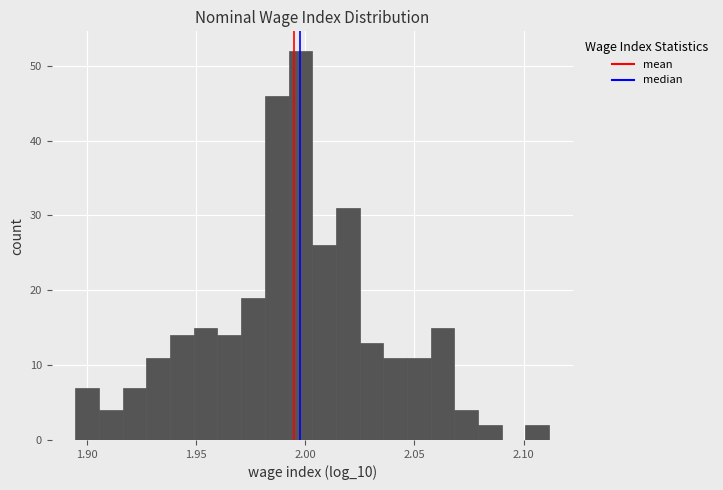

Read against the x-axis, roughly where is the centre of the tallest bar?

2.000